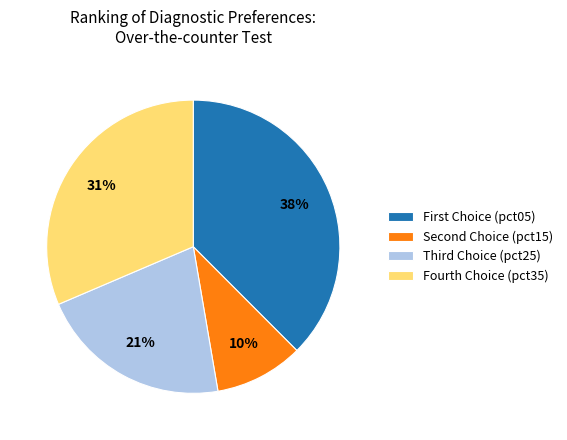

How many slices are in this pie chart?

4